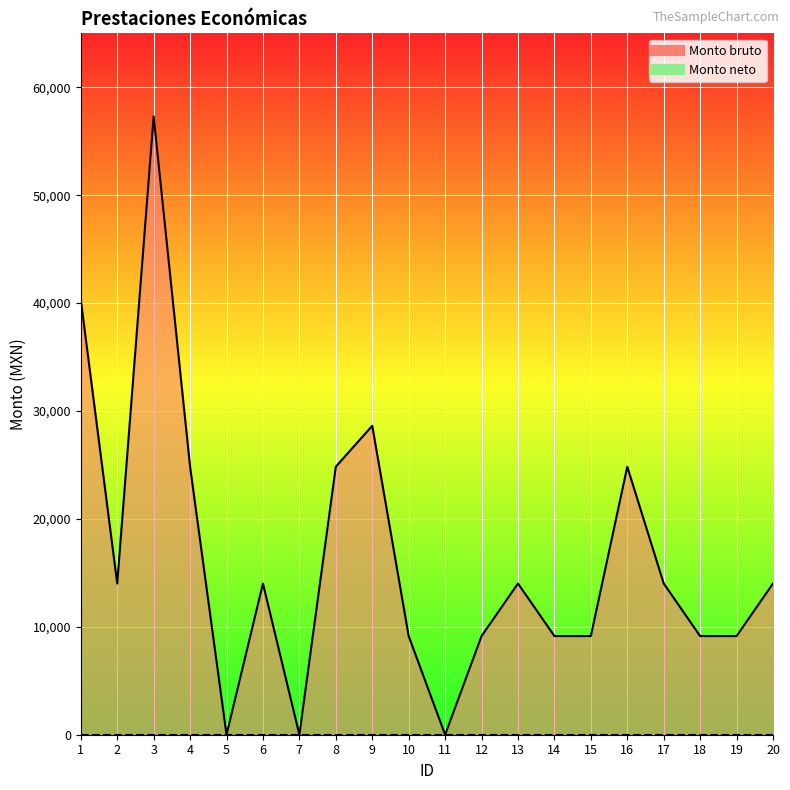

Where is the data nearest to the value 28652?

9